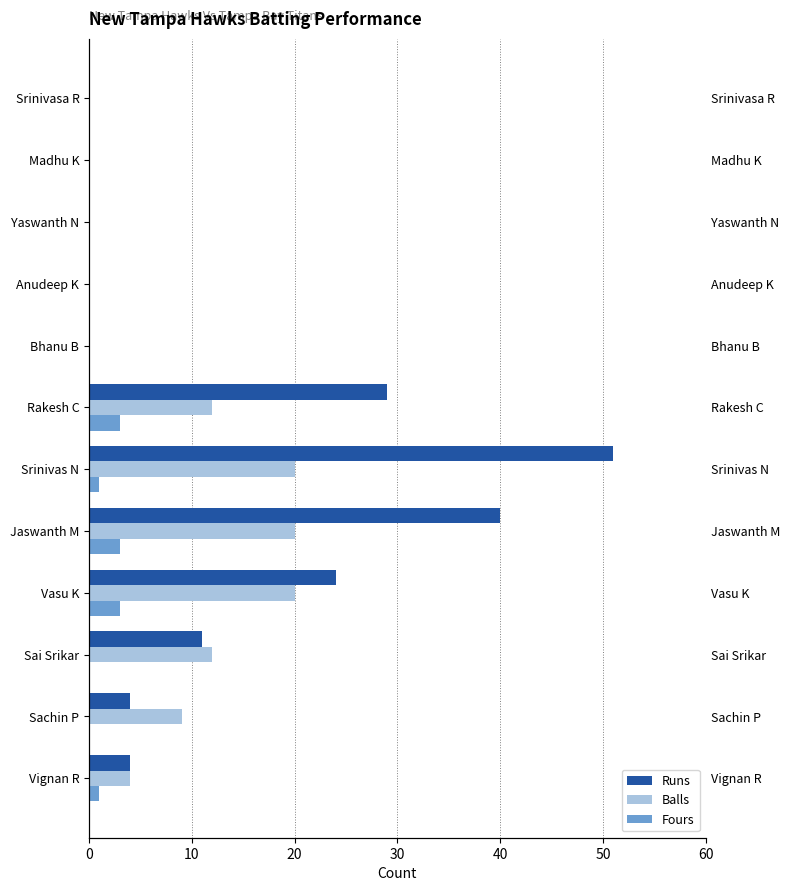

How many bars are there in each group?

3